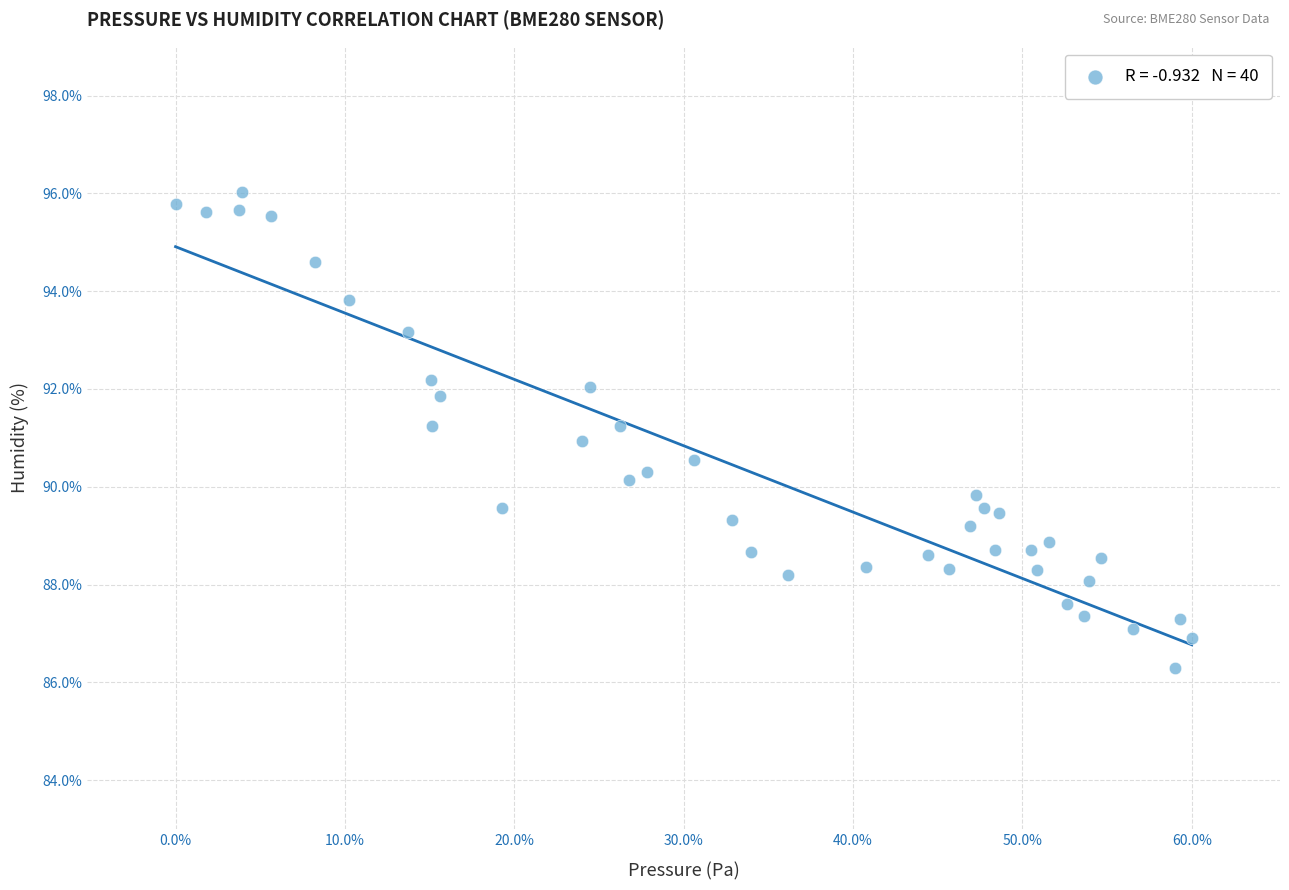

What is the range of Y values (max minus min)?

9.7